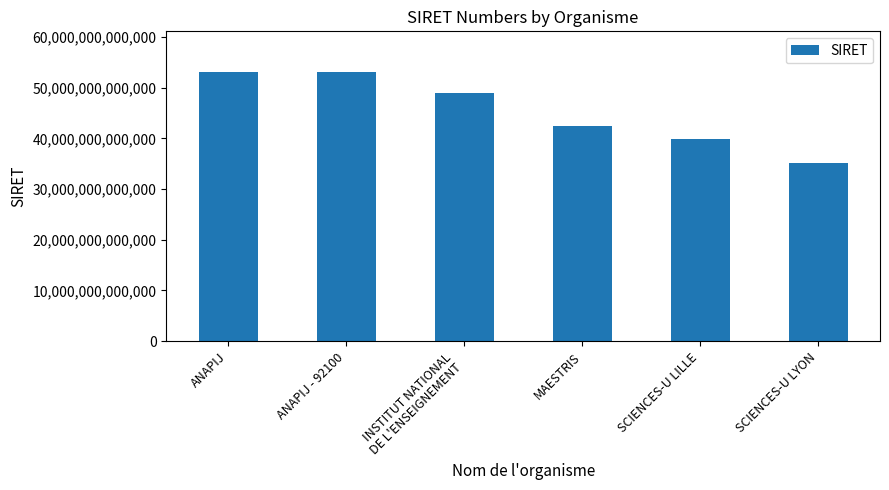

Which category has the lowest value across all series?

SCIENCES-U LYON